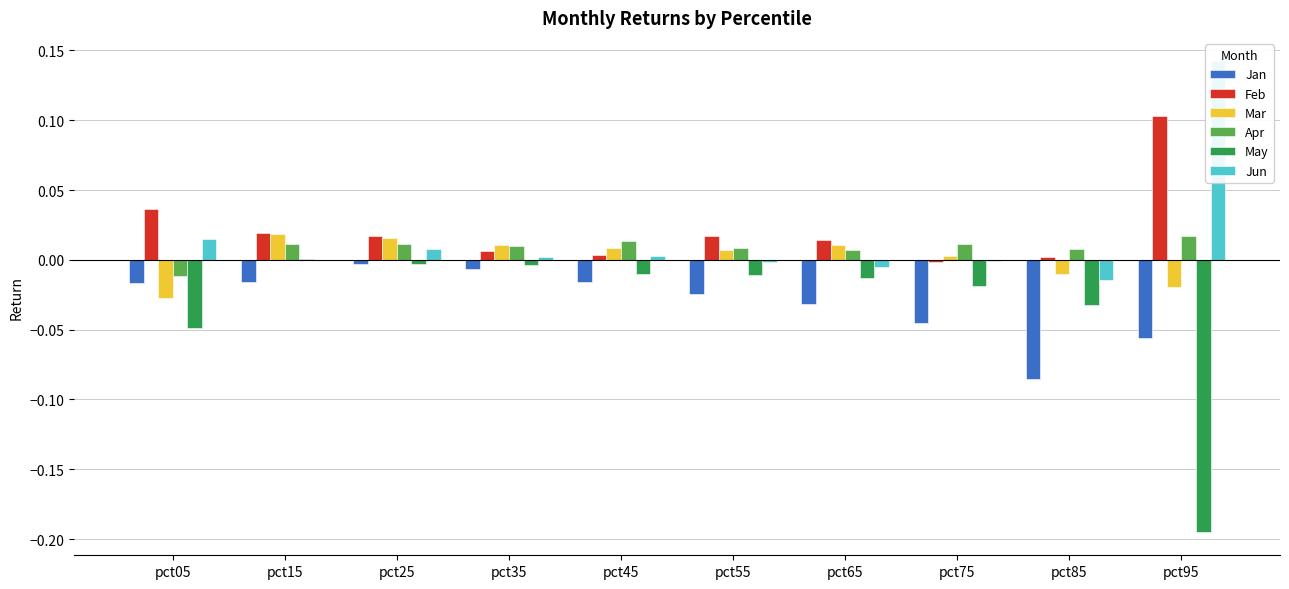

Is it true that Jun equals 0.0 at pct15?

True